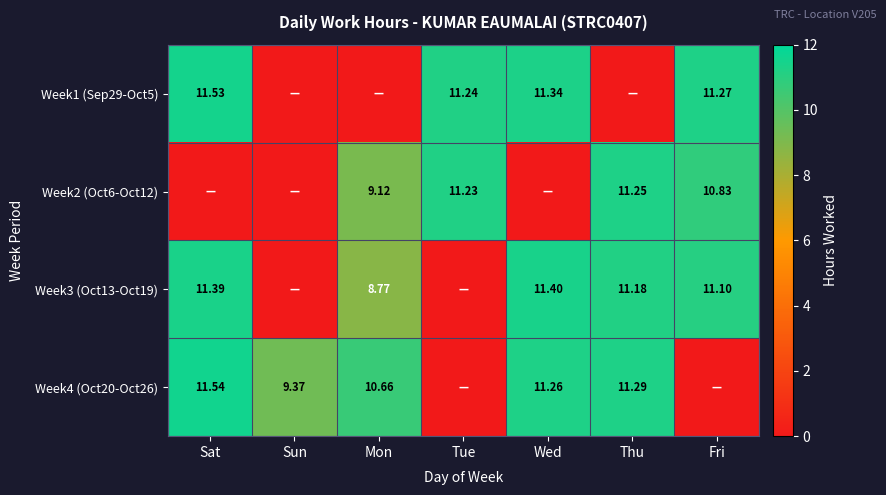

Is the value of Week1 (Sep29-Oct5) at Tue greater than the value of Week2 (Oct6-Oct12) at Thu?

No